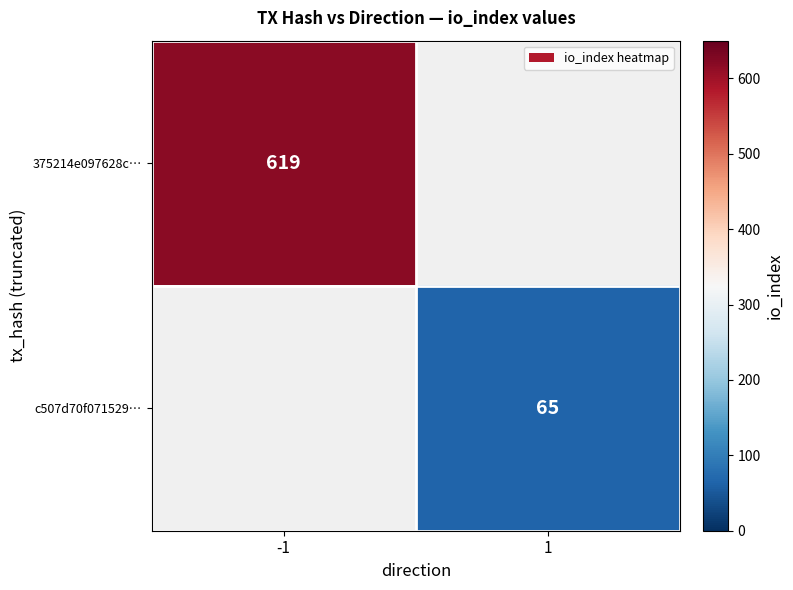

The 375214e097628c… series shows 222 at -1. True or false?

False